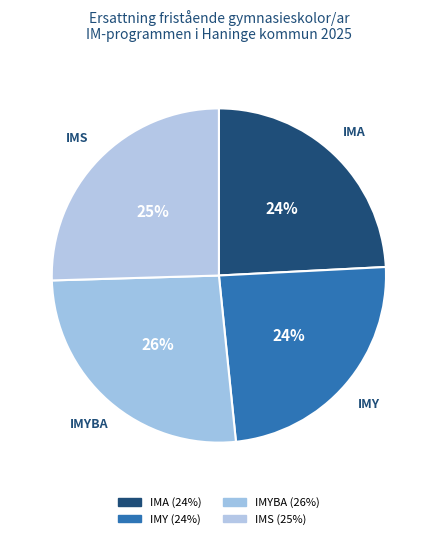

Is there a majority slice in this chart?

No